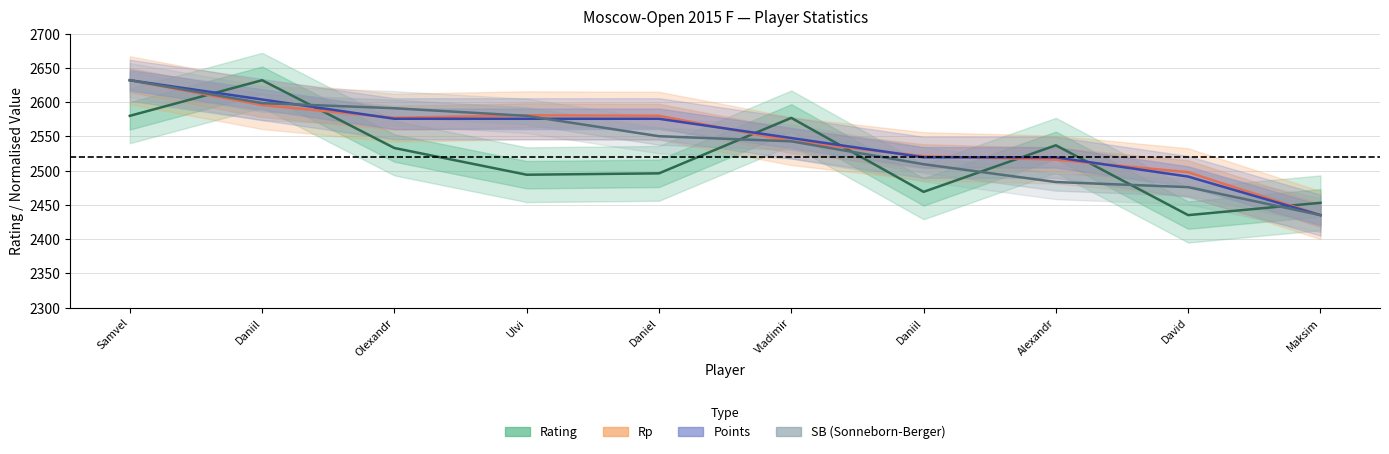

What is the value of the Rp (normalised) point at the 7th from the left?

2595.7